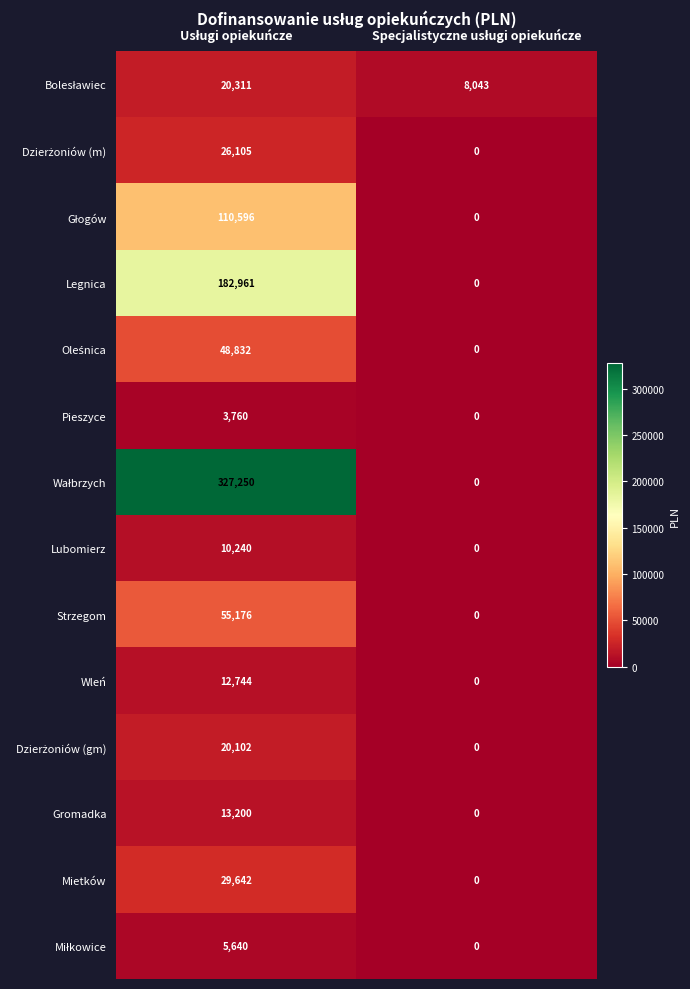

What is the sum of all Mietków values?

29642